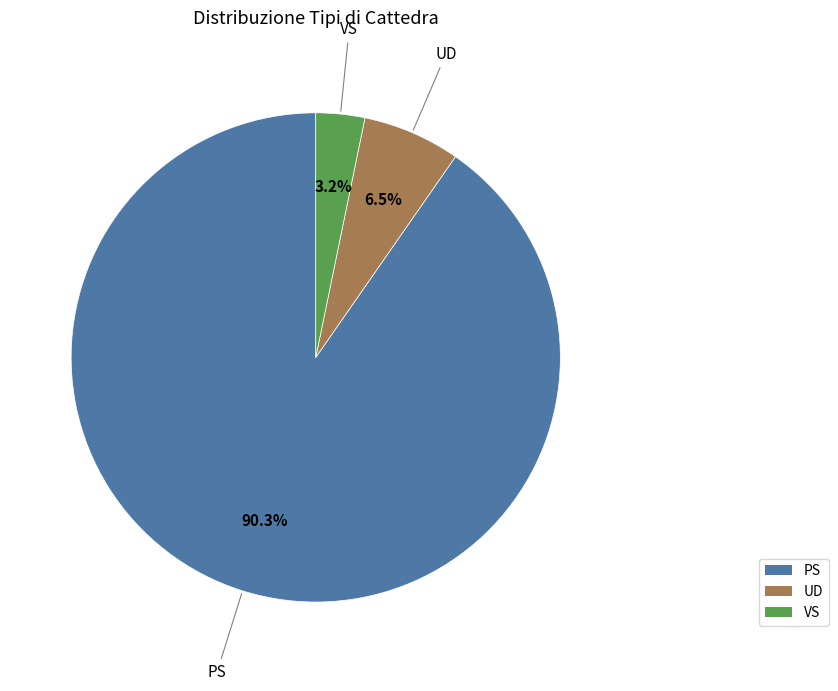

The VS slice represents 3% of the pie. True or false?

True